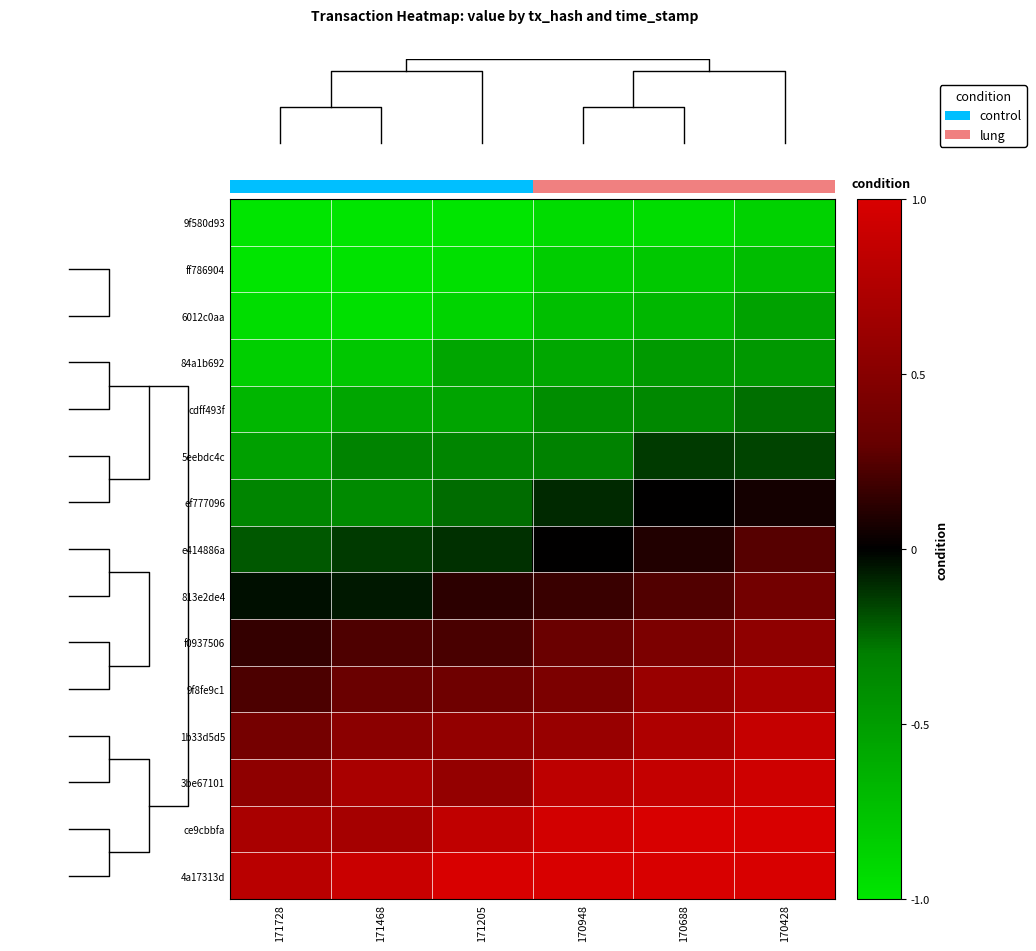

Between 171728 and 171205, which is larger?

171205